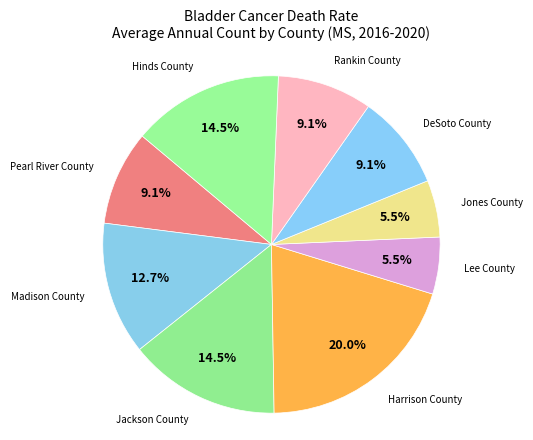

Count the number of slices in the pie.

9